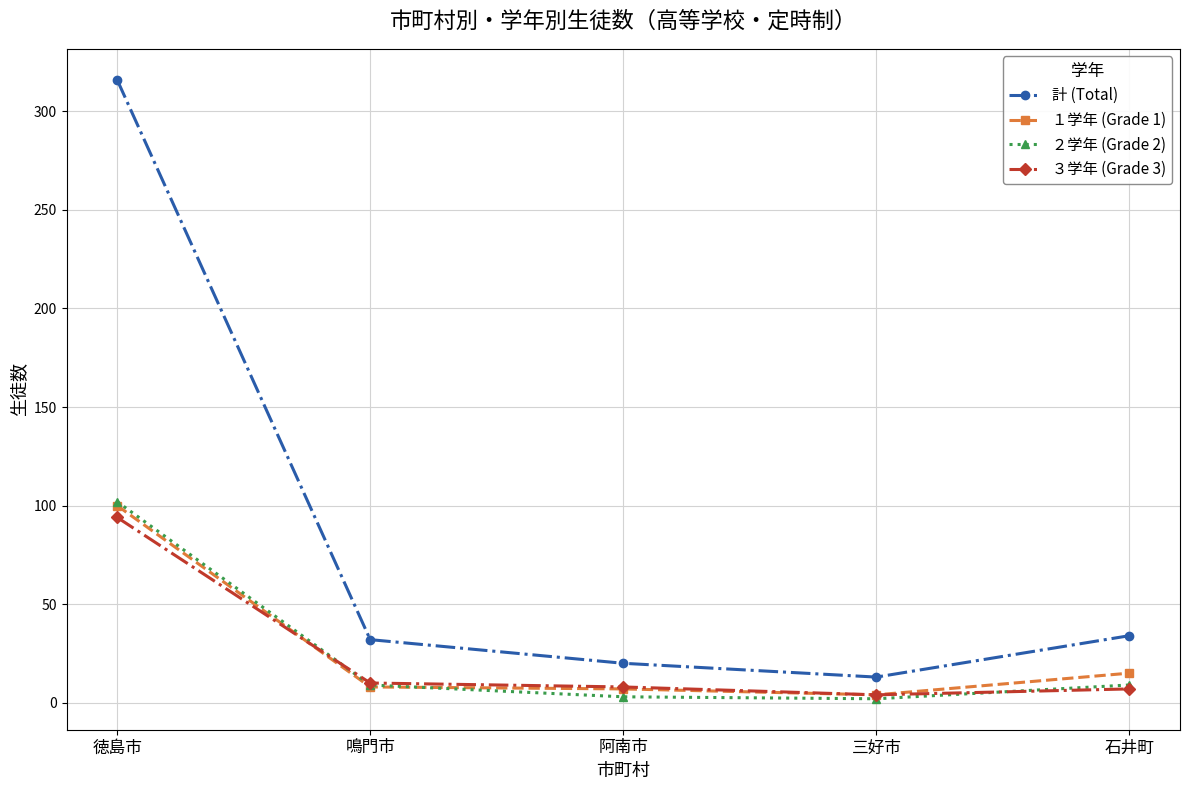

The ２学年 (Grade 2) series shows 9 at 鳴門市. True or false?

True